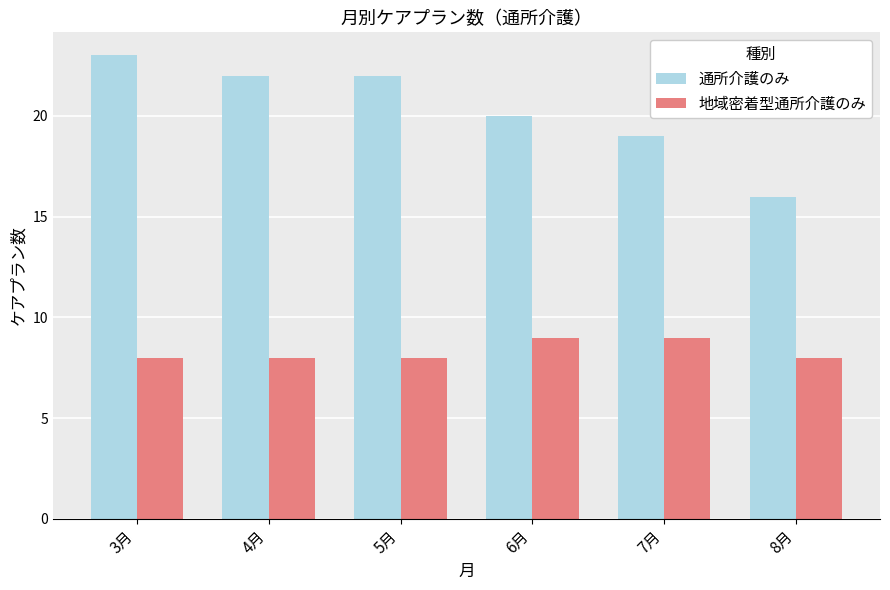

At which label does 通所介護のみ reach its peak?

3月